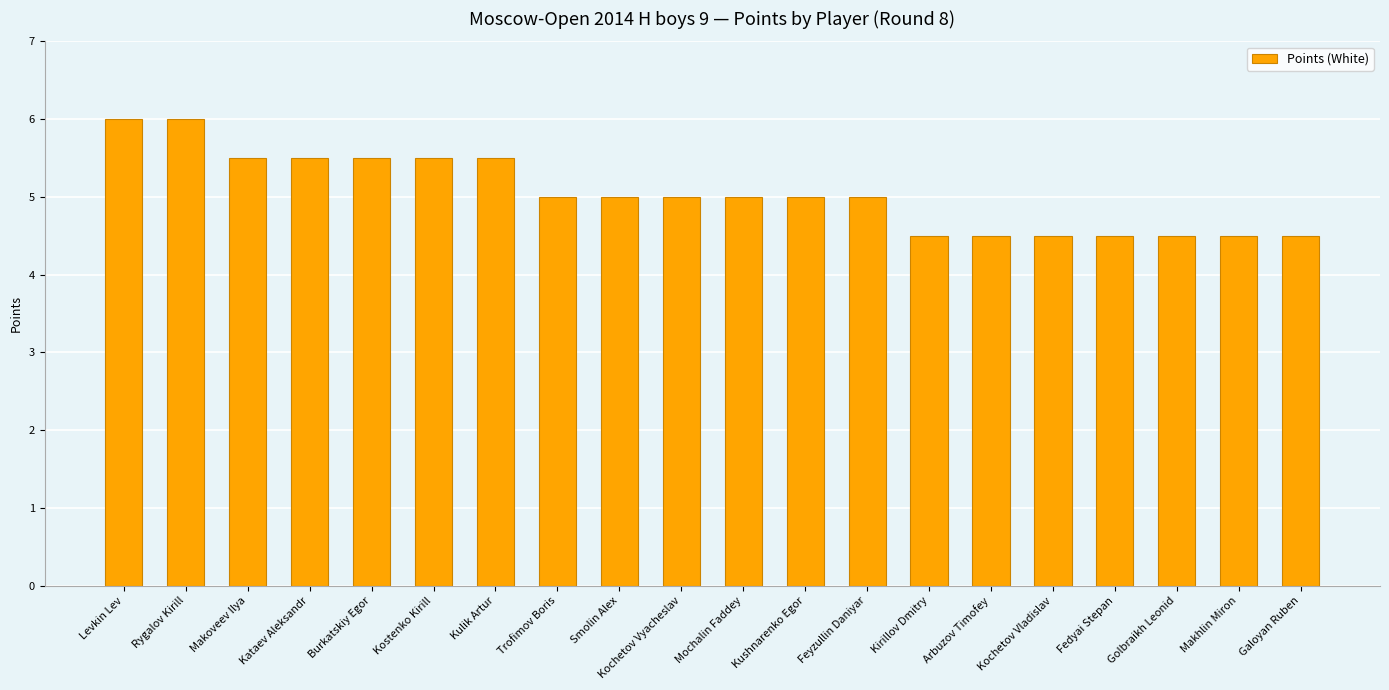

Reading left to right, list all the values displayed in this chart.

Levkin Lev=6.0	Rygalov Kirill=6.0	Makoveev Ilya=5.5	Kataev Aleksandr=5.5	Burkatskiy Egor=5.5	Kostenko Kirill=5.5	Kulik Artur=5.5	Trofimov Boris=5.0	Smolin Alex=5.0	Kochetov Vyacheslav=5.0	Mochalin Faddey=5.0	Kushnarenko Egor=5.0	Feyzullin Daniyar=5.0	Kirillov Dmitry=4.5	Arbuzov Timofey=4.5	Kochetov Vladislav=4.5	Fedyai Stepan=4.5	Golbraikh Leonid=4.5	Makhlin Miron=4.5	Galoyan Ruben=4.5